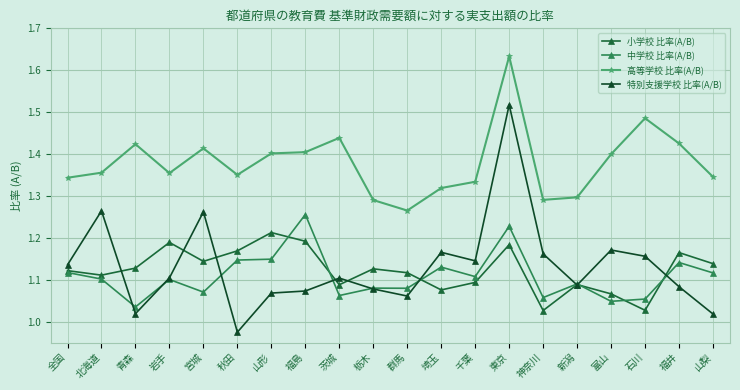

True or false: 特別支援学校 比率(A/B) and 高等学校 比率(A/B) cross at least once.

False